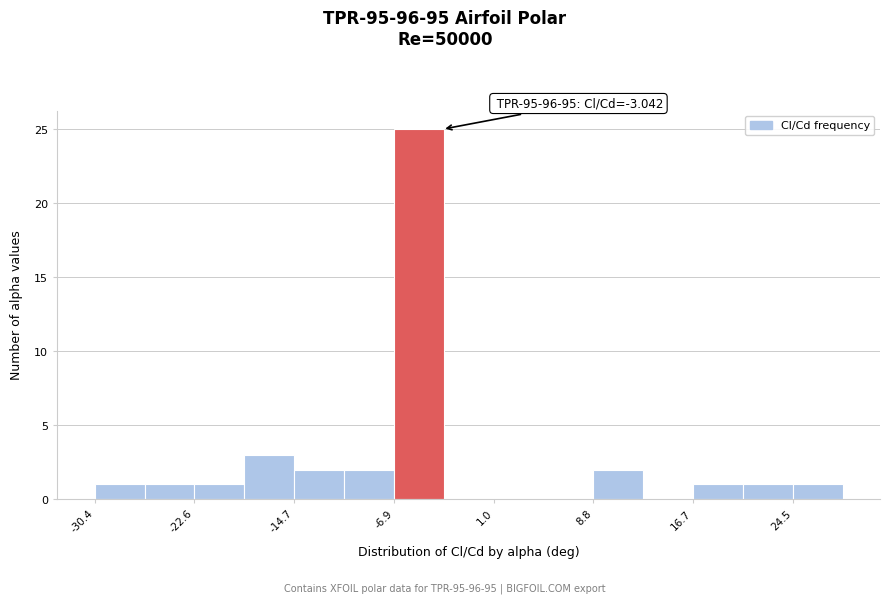

Around what value on the x-axis is the tallest bar? Give the approximate position of its centre, as read against the axis.

-5